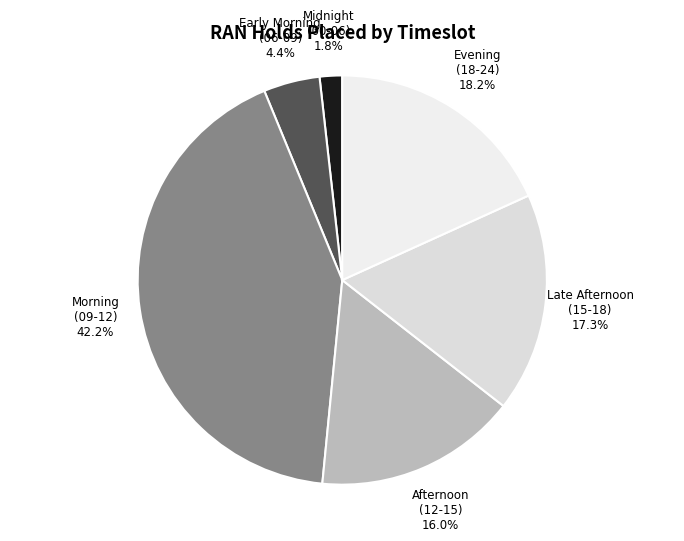

Does Early Morning (06-09) represent more than half of the total?

No